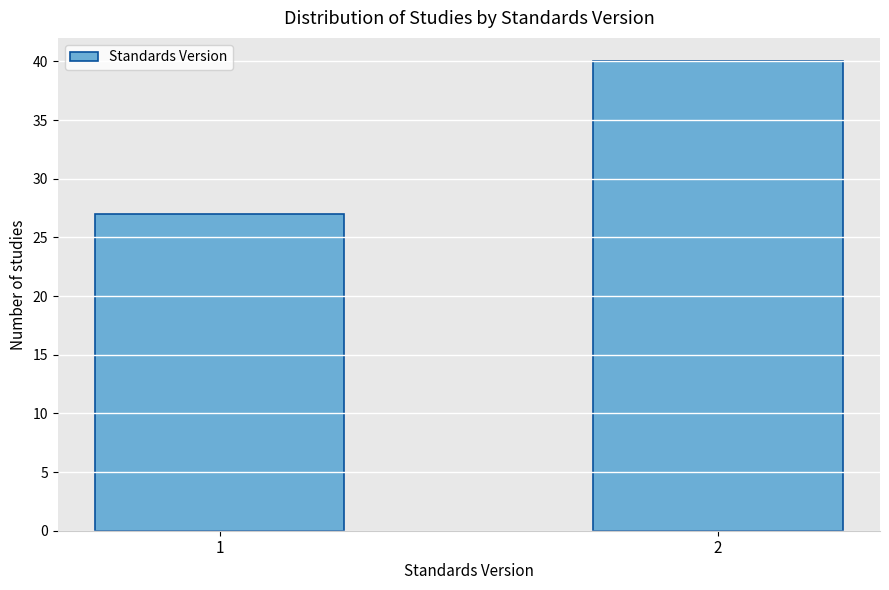

Reading left to right, what are all the values shown in this chart?

27	40